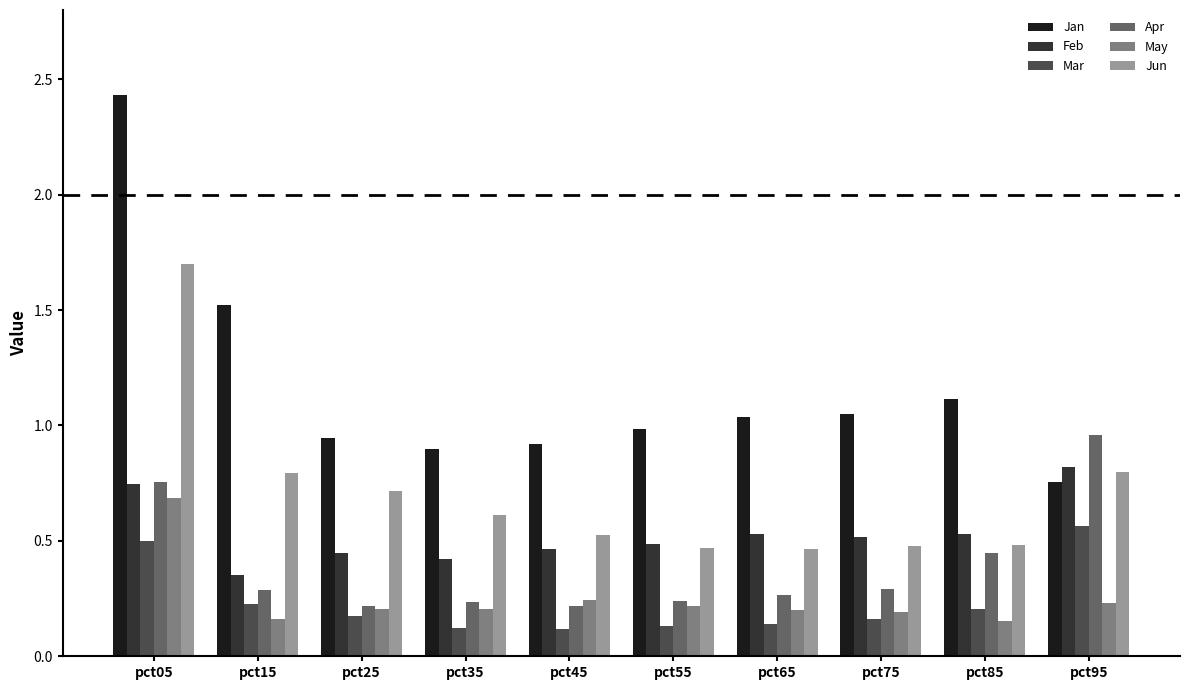

Are the bars grouped side by side (vs. stacked)?

Yes